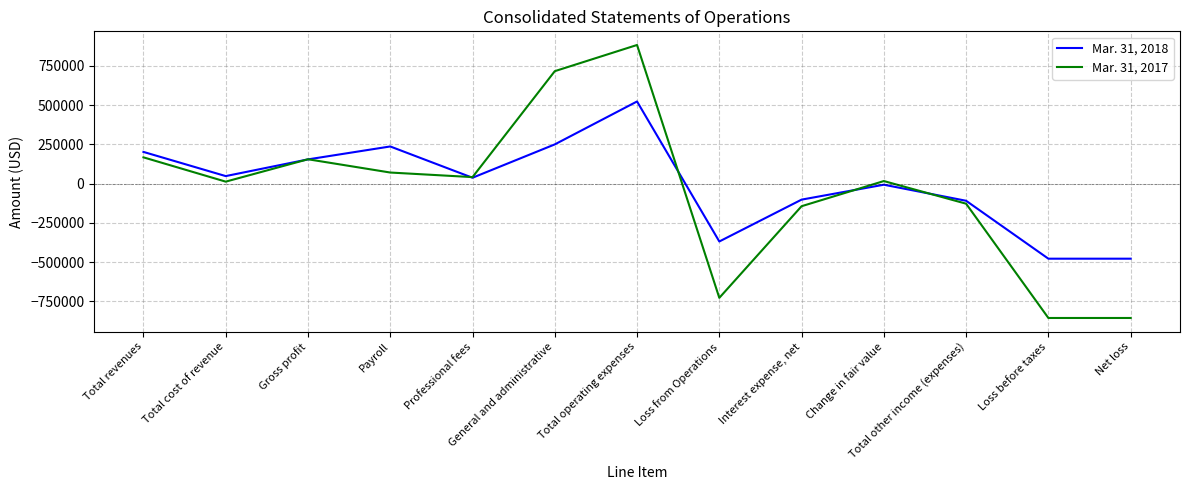

Which series has the widest spread of values?

Mar. 31, 2017